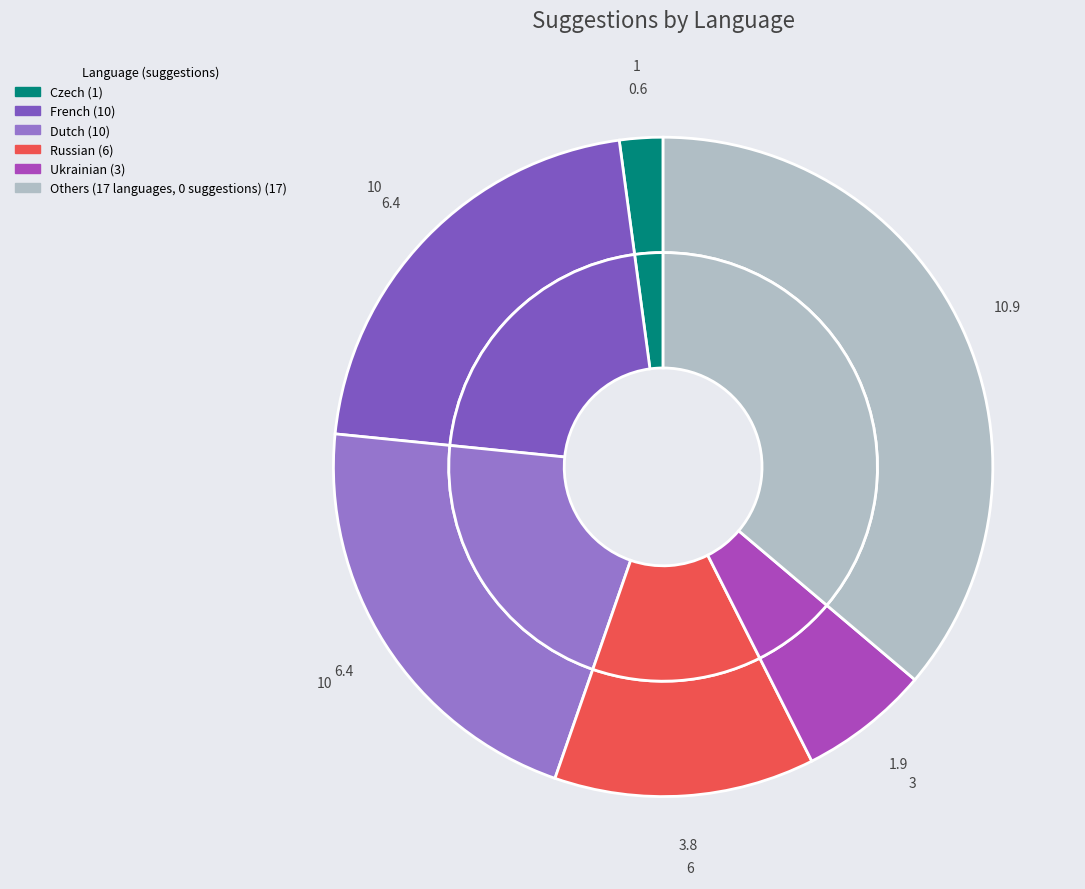

Combined, do Italian and Turkish account for over 50%?

No